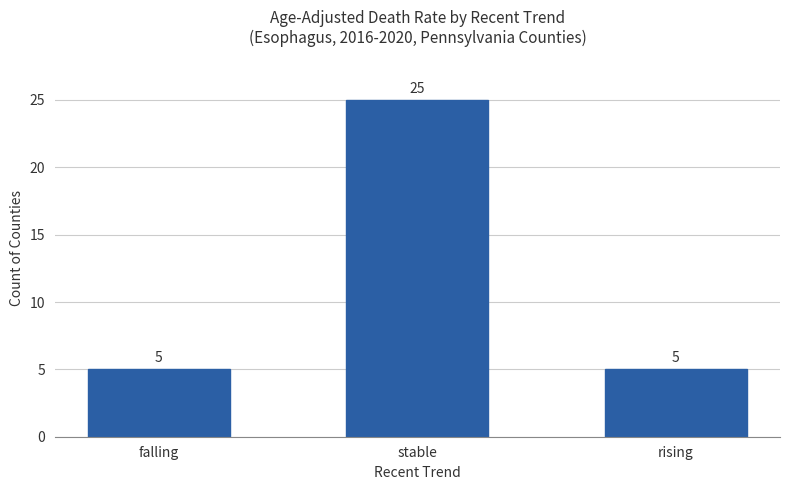

At which category does the chart reach its peak across all series?

stable